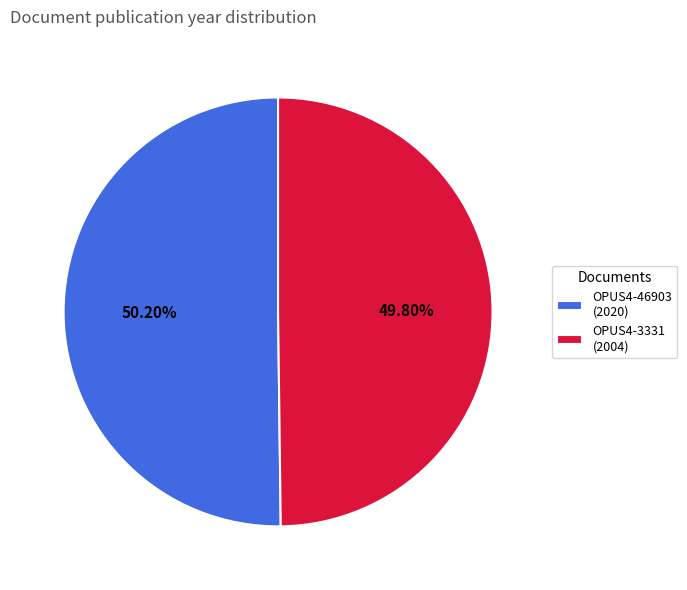

To the nearest percent, what percentage of the pie is OPUS4-3331?

50%